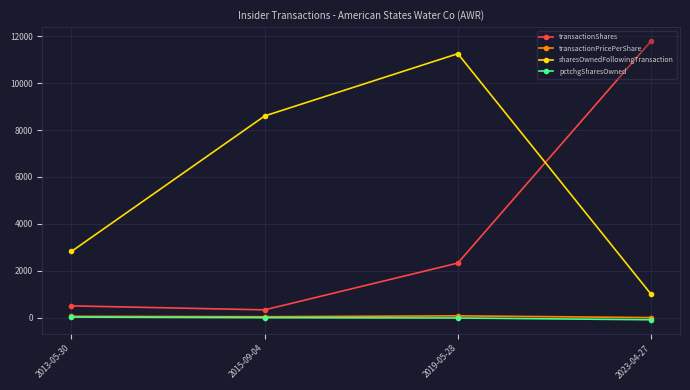

How many categories are shown in the chart?

4